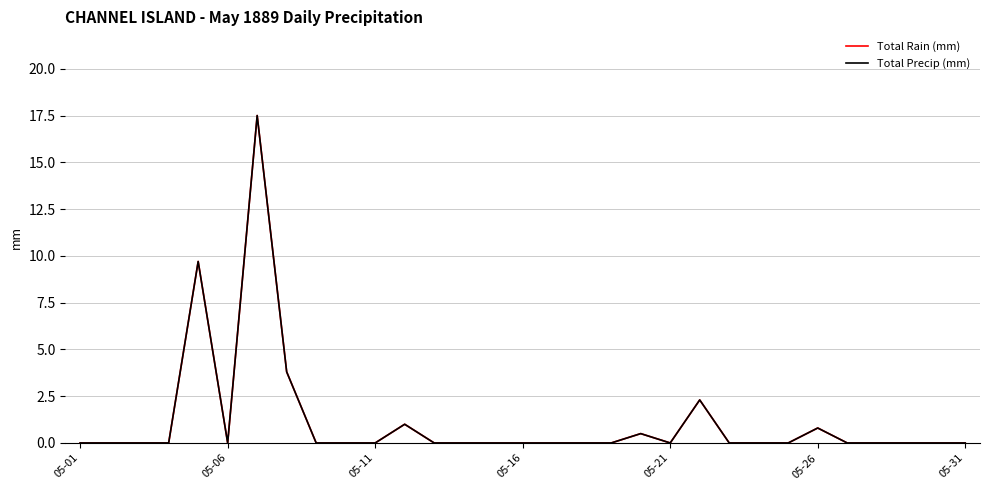

True or false: Total Precip (mm) and Total Rain (mm) intersect in this chart.

False